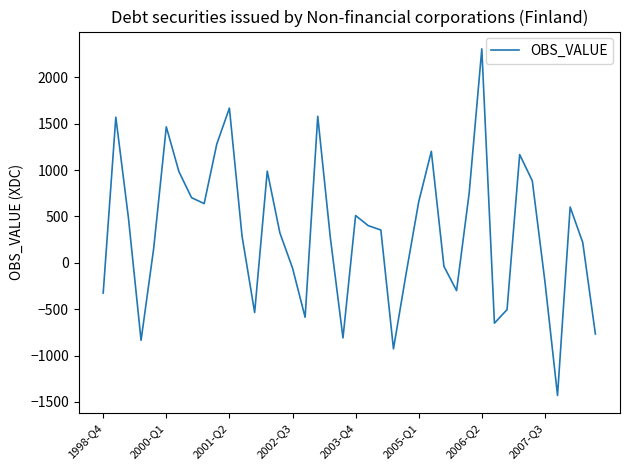

How many interior local peaks (higher than both neighbors) does the data have?

10